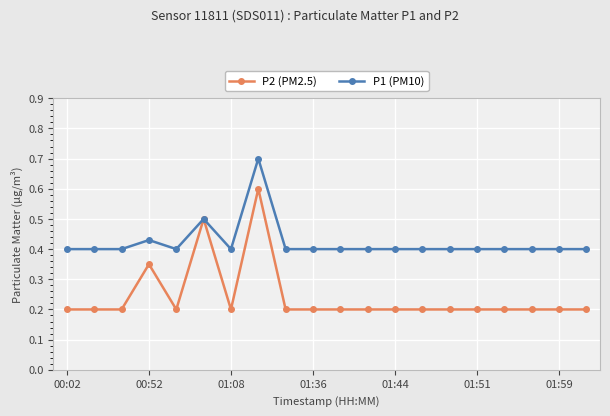

Which series has the largest total across all categories?

P1 (PM10)